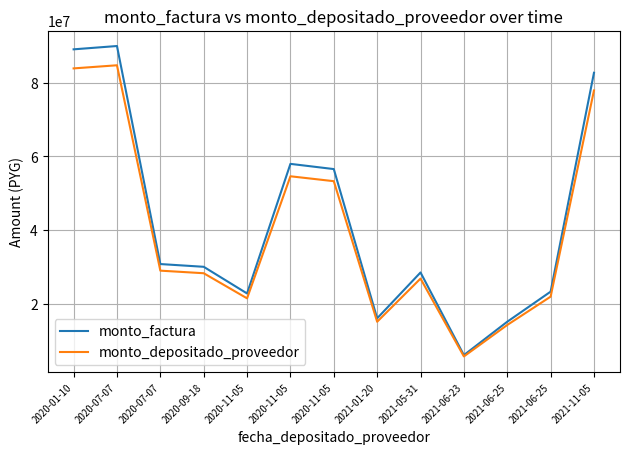

Does the chart have visible grid lines?

Yes